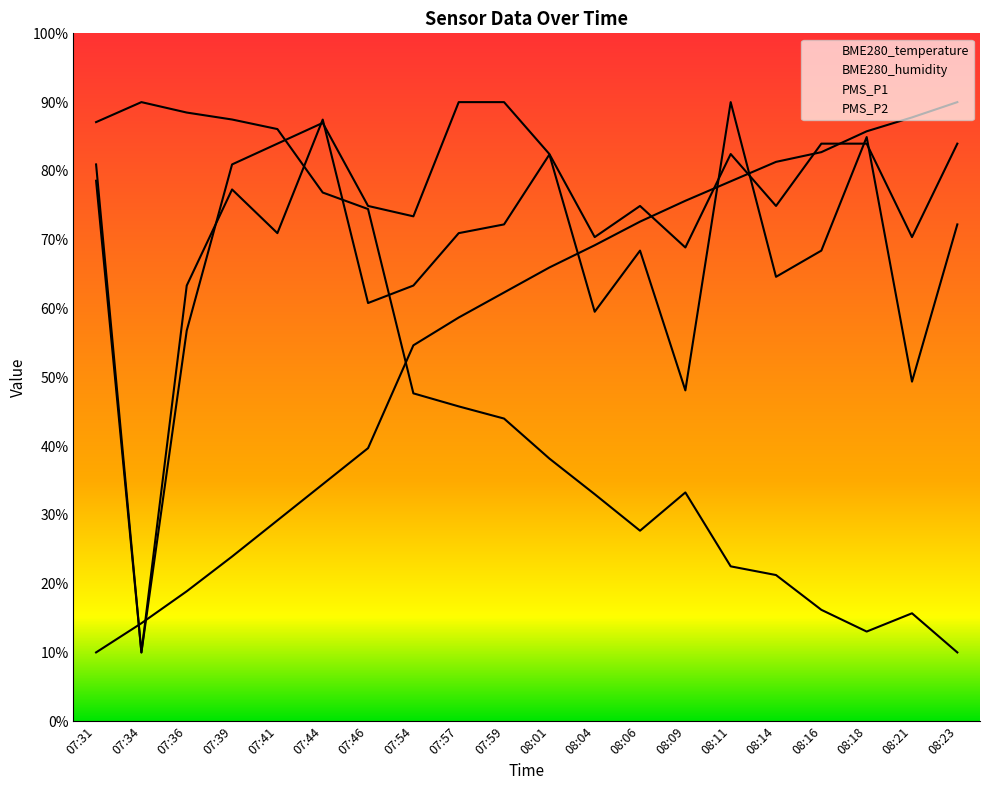

Which series ends up on top after the final intersection of BME280_temperature and PMS_P2?

BME280_temperature